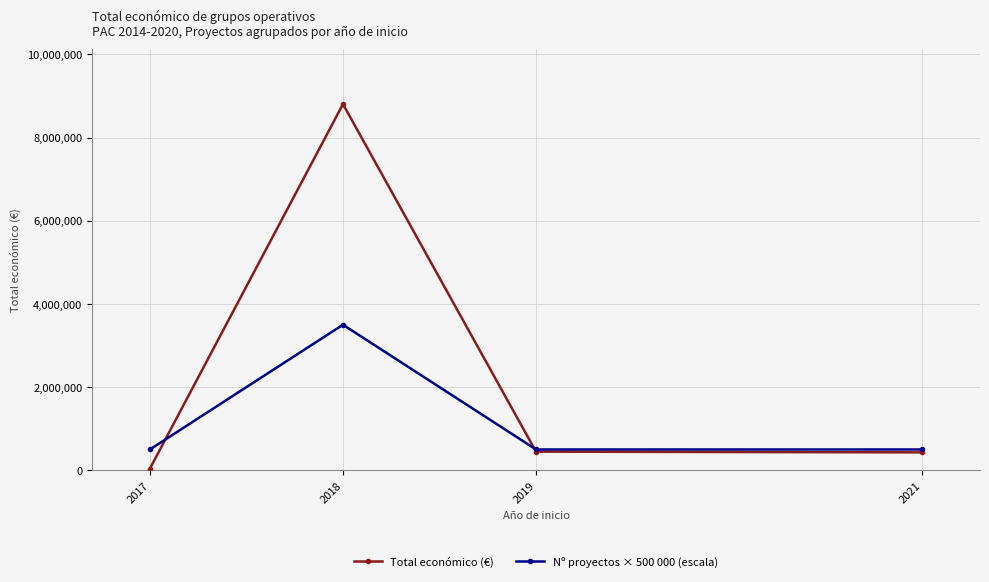

What is the difference between the maximum and minimum values in the Total económico (€) series?

8763731